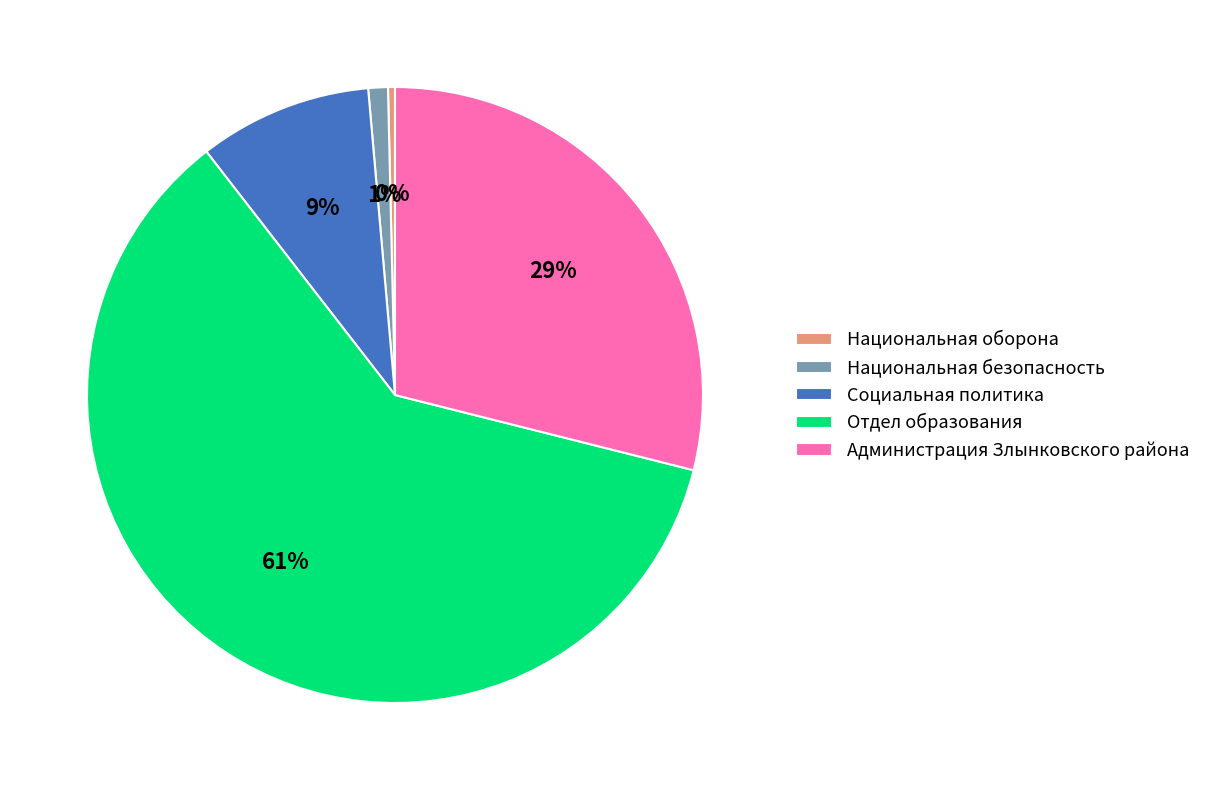

Which category has the biggest portion of the pie?

Отдел образования